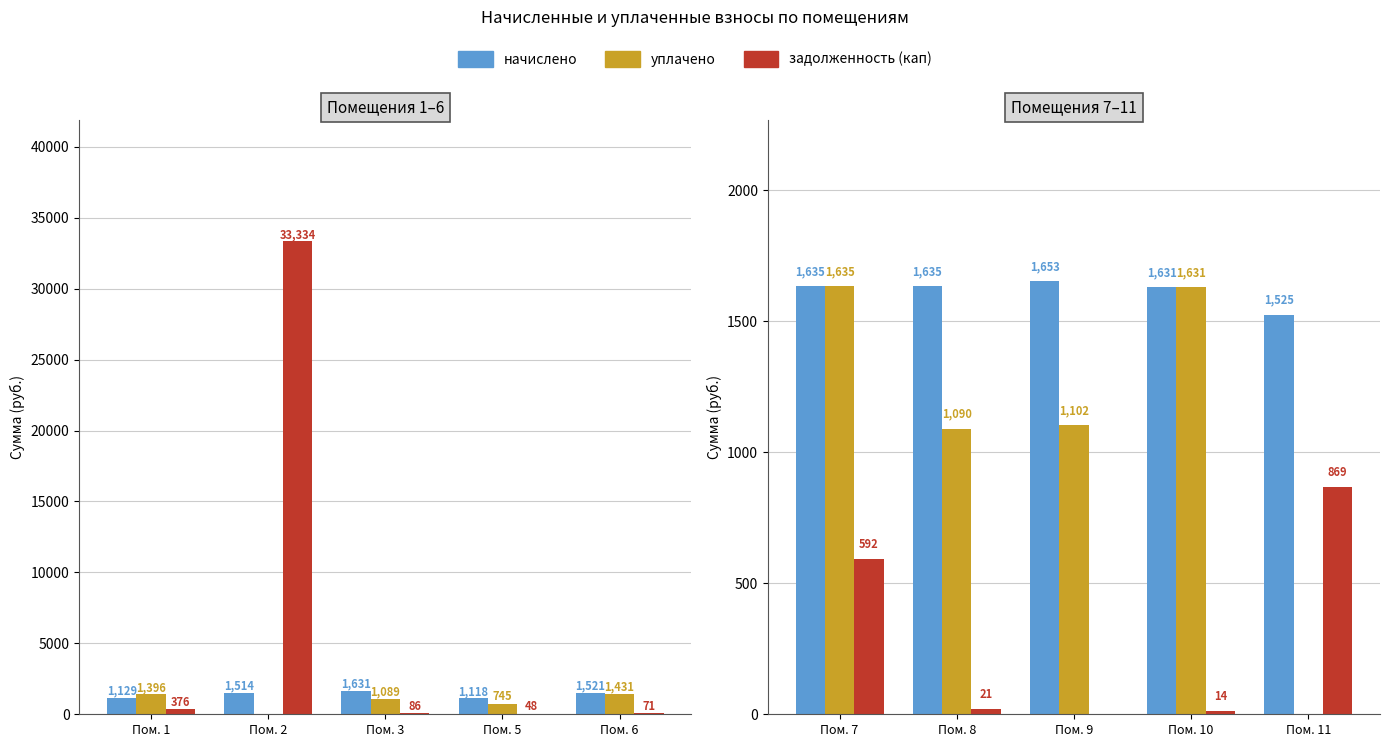

What are all the series names shown in the legend?

начислено, уплачено, задолженность (кап)